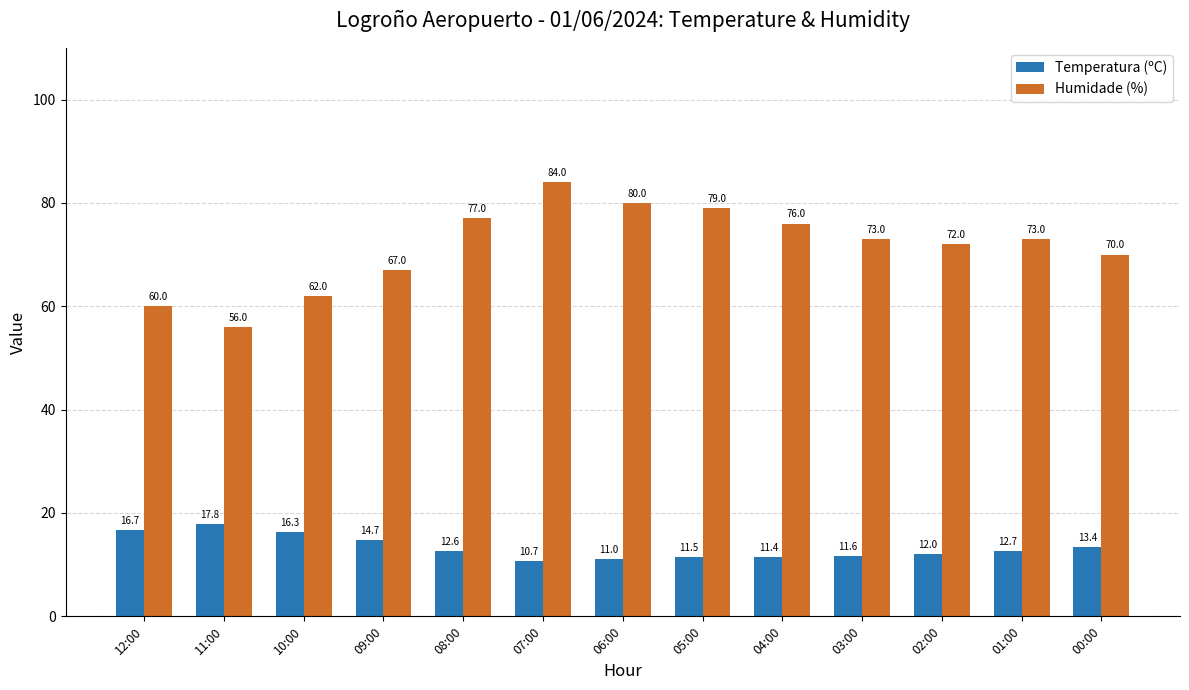

Which series changed the most between 12:00 and 09:00?

Humidade (%)